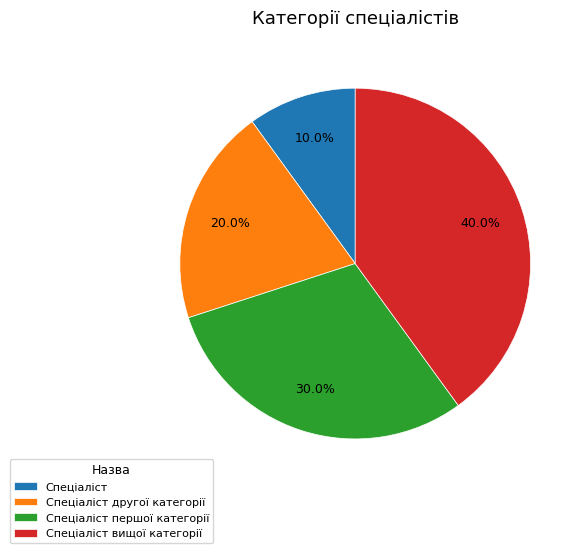

Rank the categories by value from lowest to highest.

Спеціаліст, Спеціаліст другої категорії, Спеціаліст першої категорії, Спеціаліст вищої категорії